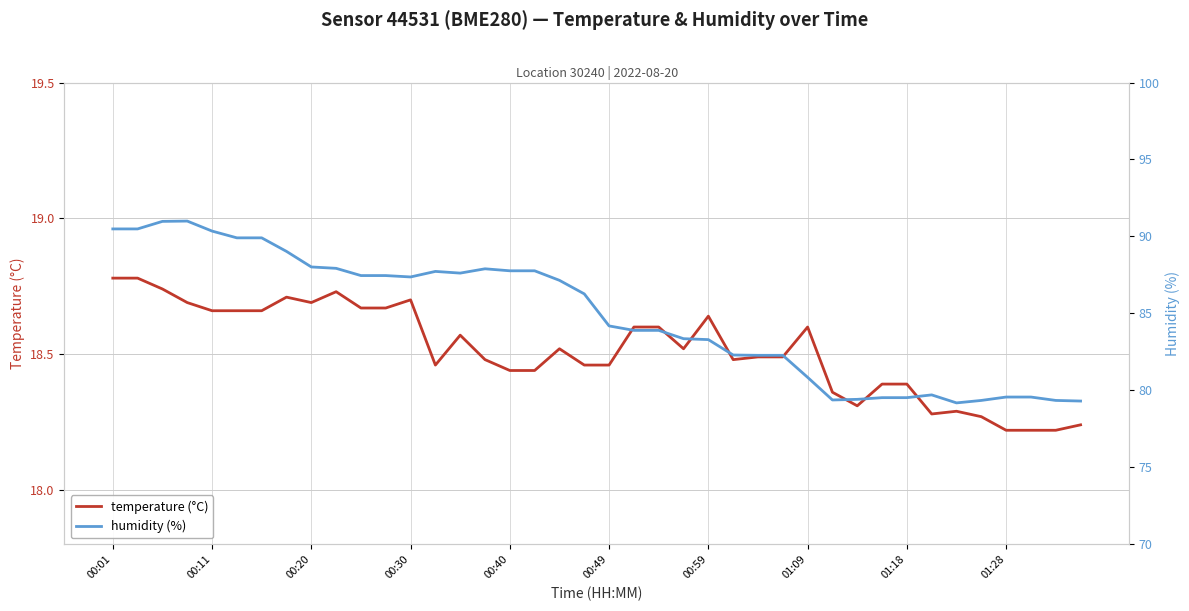

Rank the series by their average value, from highest to lowest.

humidity (%), temperature (°C)